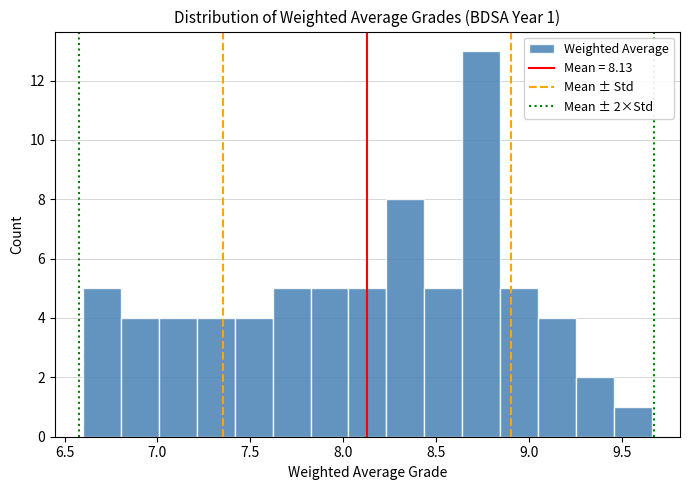

Over which range of the x-axis is the bar tallest?

8.65 to 8.85